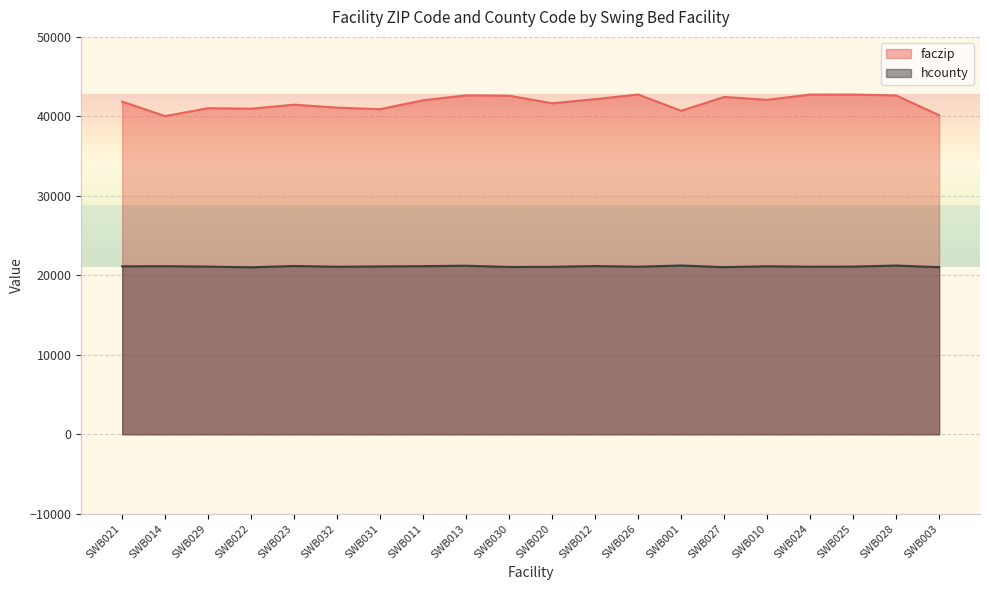

Is the value of faczip at SWB030 greater than the value of hcounty at SWB020?

Yes